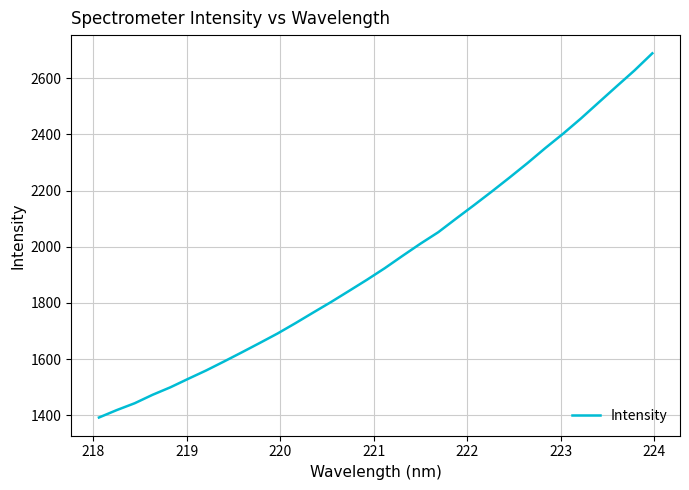

What is the minimum value shown in the chart?

1392.3